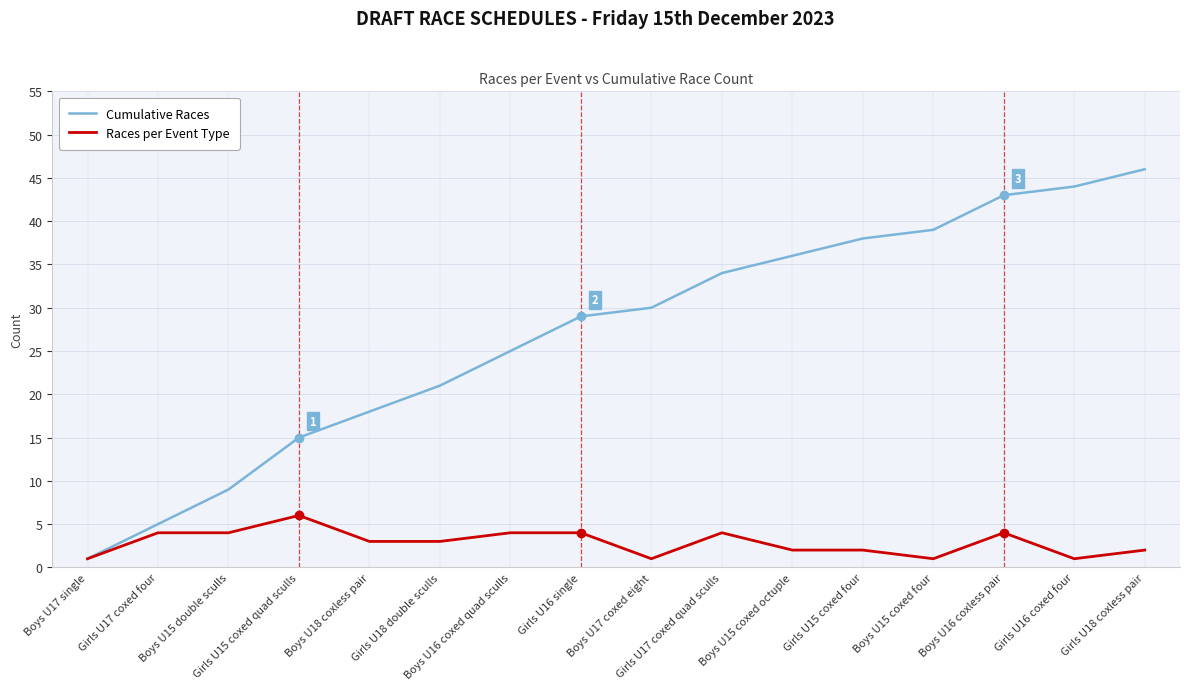

At which label does Cumulative Races reach its peak?

Girls U18 coxless pair